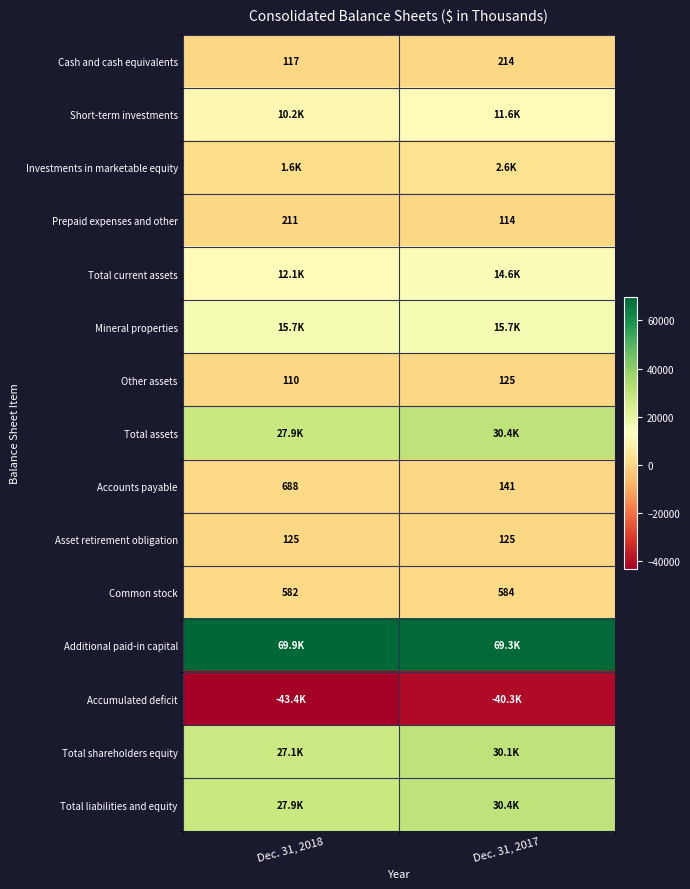

What value does the Other assets series have at Dec. 31, 2018, to the nearest 5?

110